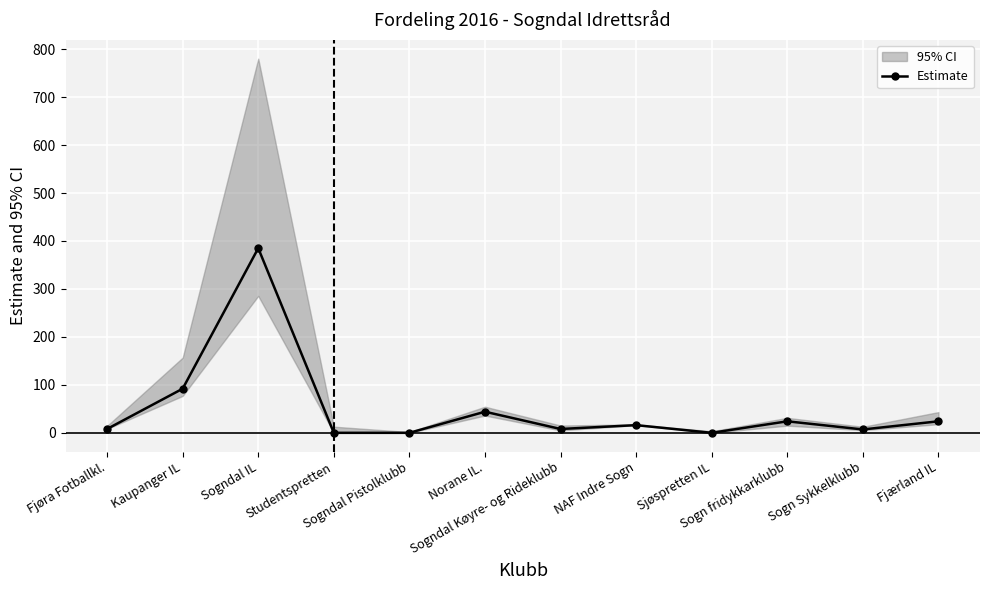

Reading left to right, list all the values displayed in this chart.

8	92	385	0	0	44	8	16	0	24	7	24